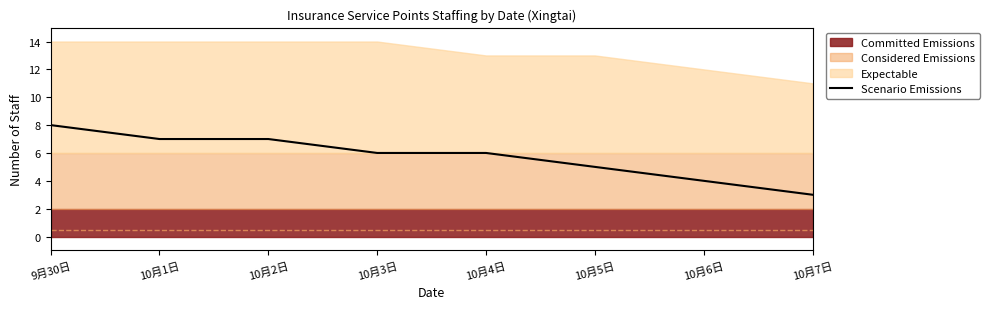

Reading left to right, list all the values displayed in this chart.

8	7	7	6	6	5	4	3